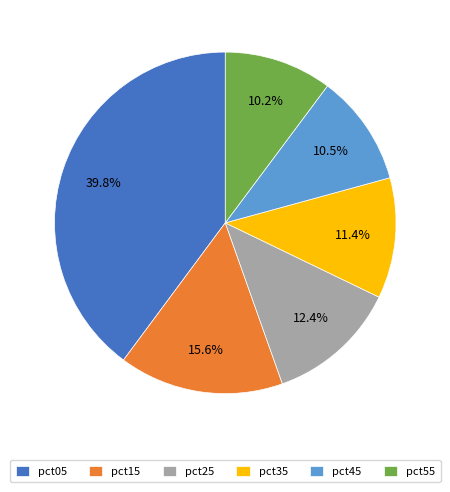

To the nearest percent, what portion does pct25 represent?

12%